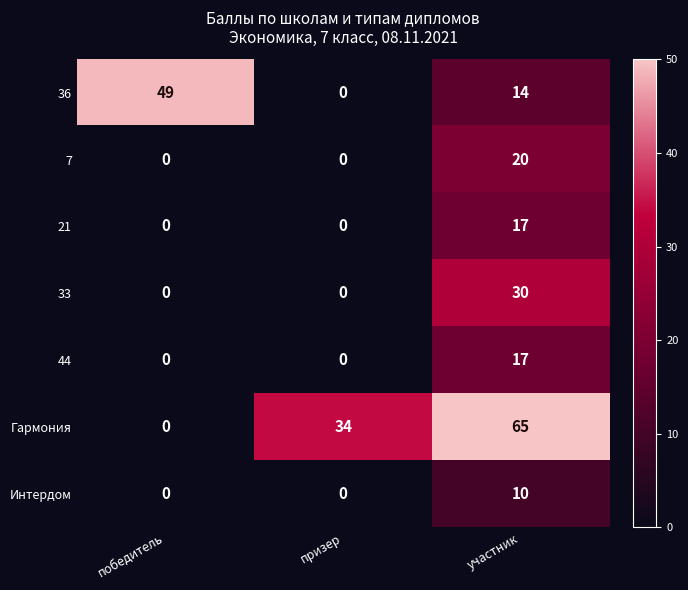

What is the greatest value displayed?

65